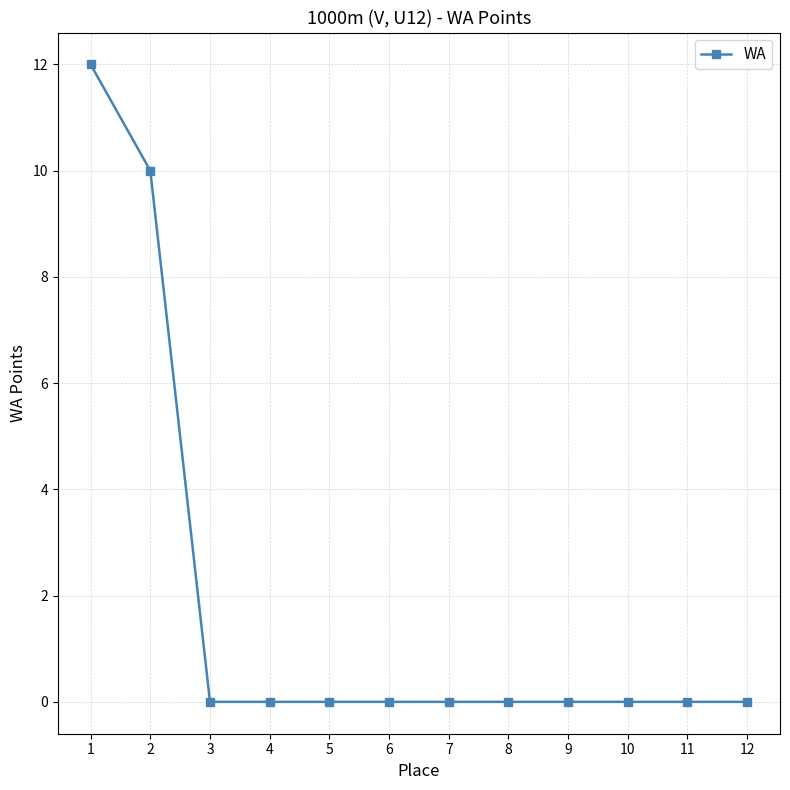

What is the greatest value displayed?

12